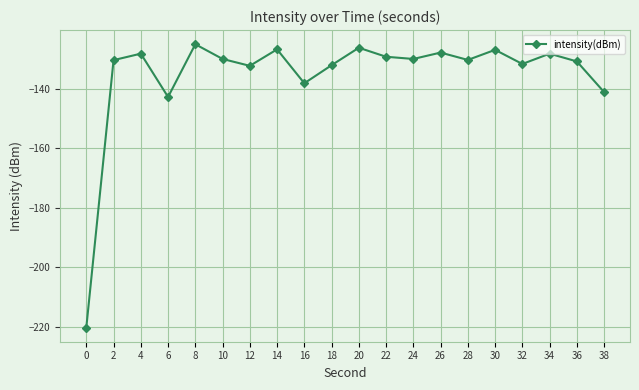

What is the greatest value displayed?

-125.0